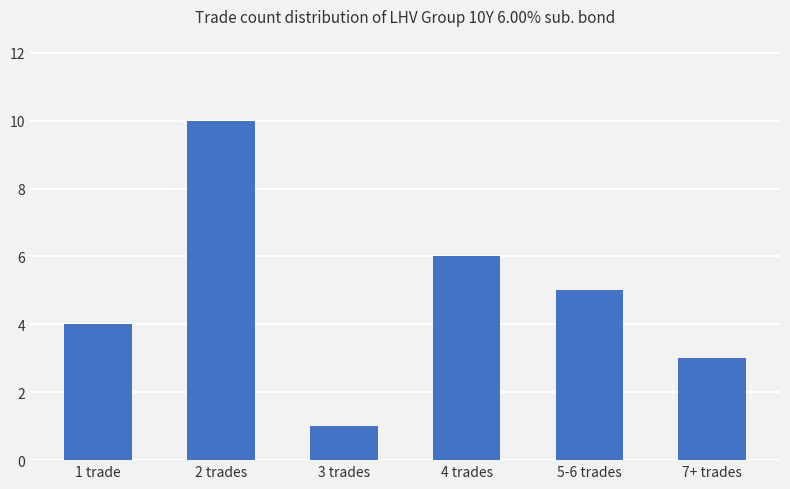

The value at 7+ trades is 3. True or false?

True